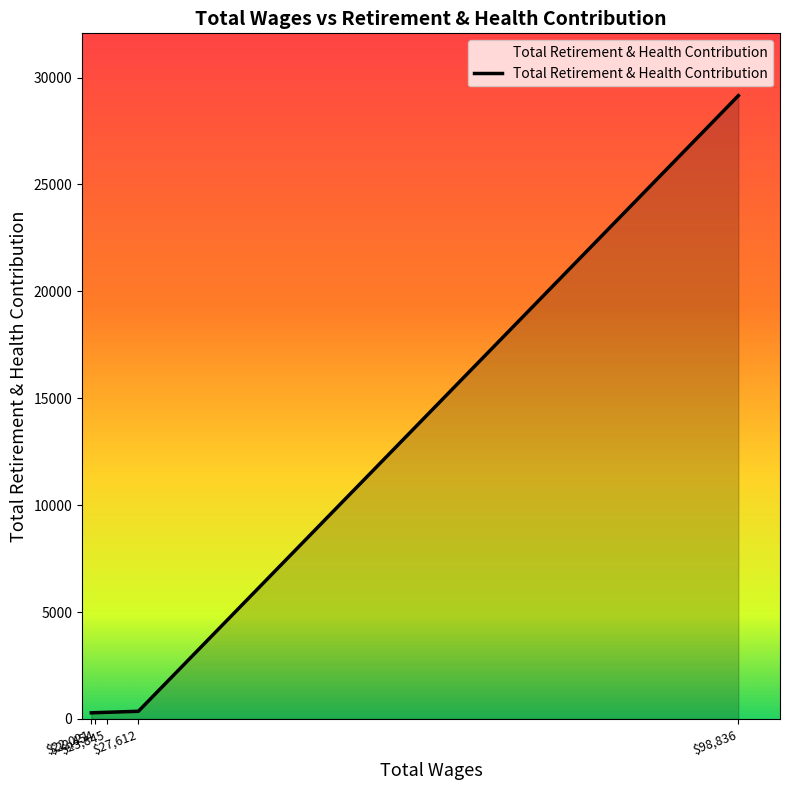

How many distinct data groups are displayed?

1